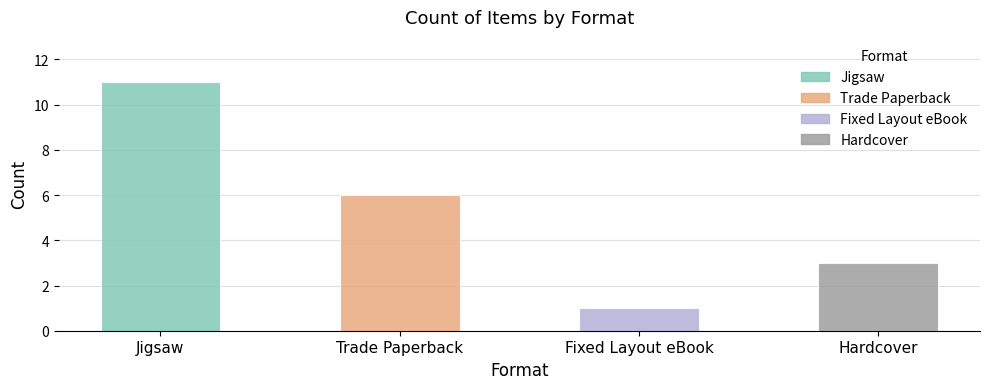

Count the values in the range 3 to 11.

3